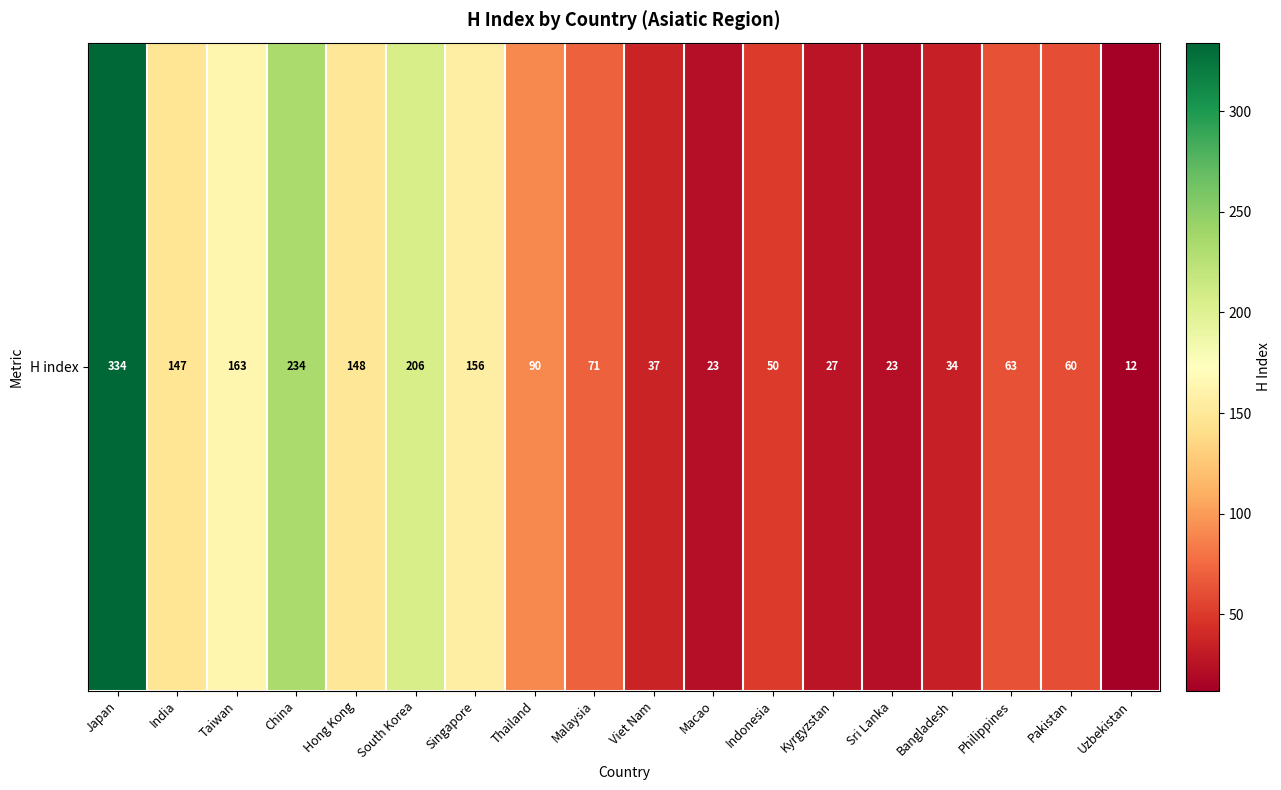

Which label corresponds to the smallest value in the chart?

Uzbekistan